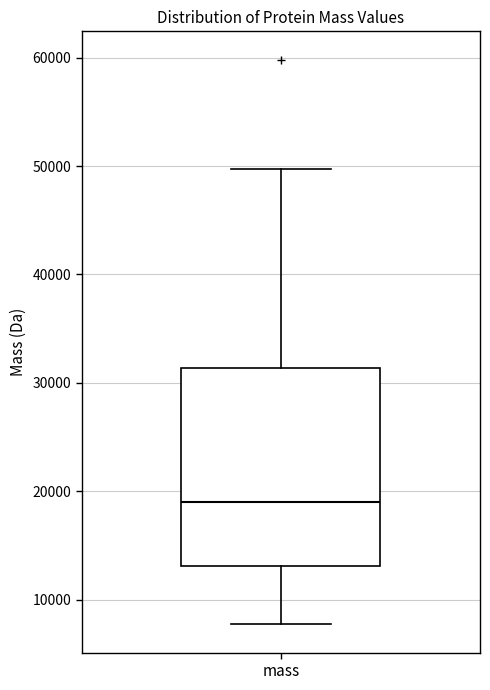

Where does the upper whisker of the box for mass end on the y-axis? The values are not printed on the chart, so give them approximately, as read against the axis.

50000